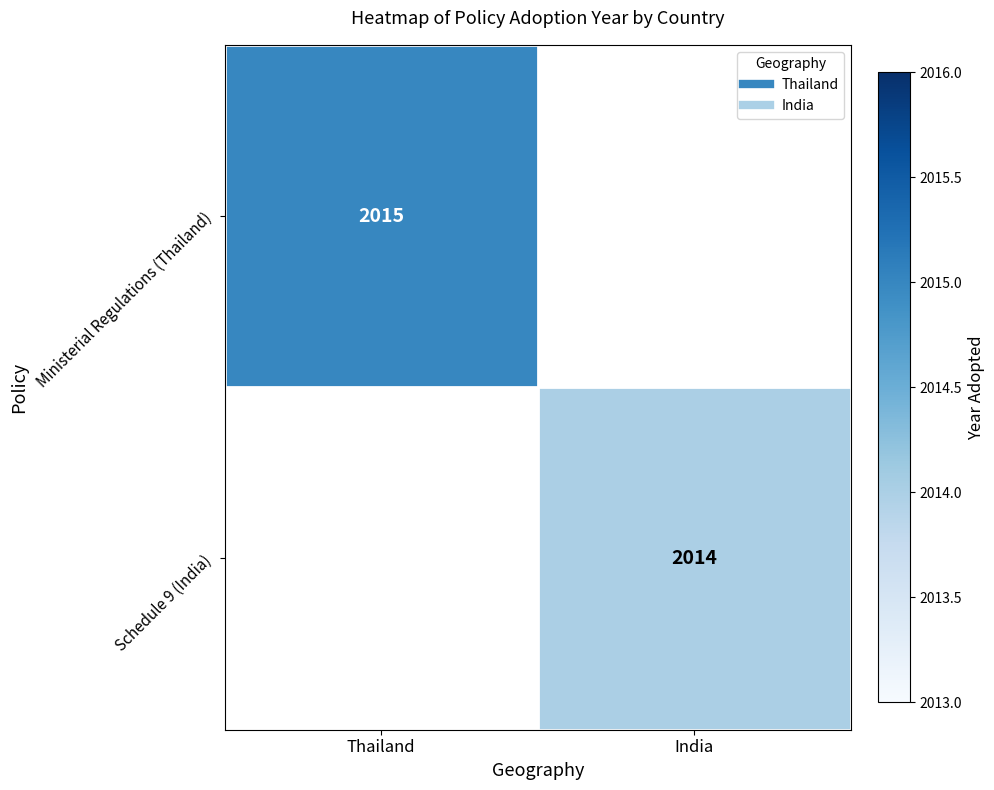

At how many categories does at least one series exceed 2014?

1